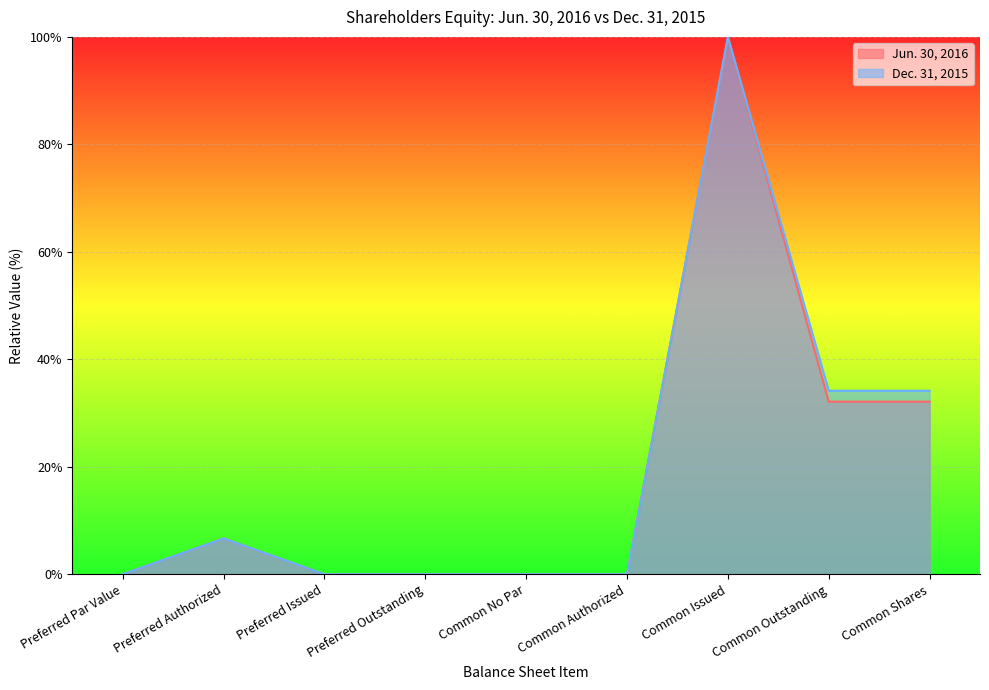

True or false: Dec. 31, 2015 has more than 1 interior local peaks.

True